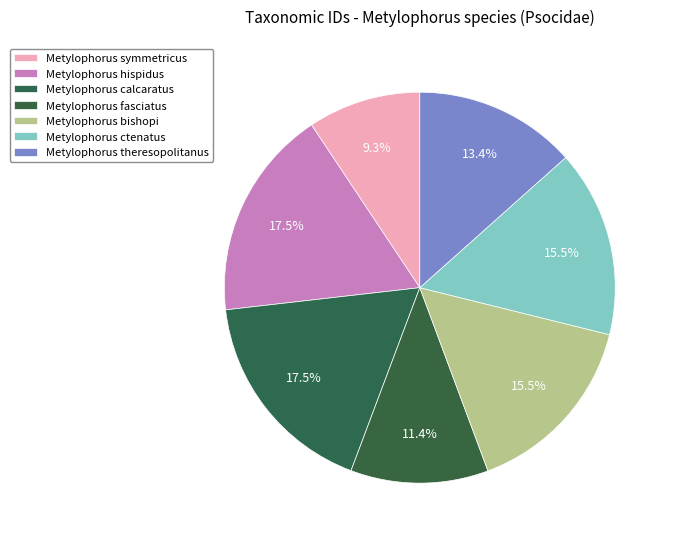

Which slice is the largest?

Metylophorus calcaratus